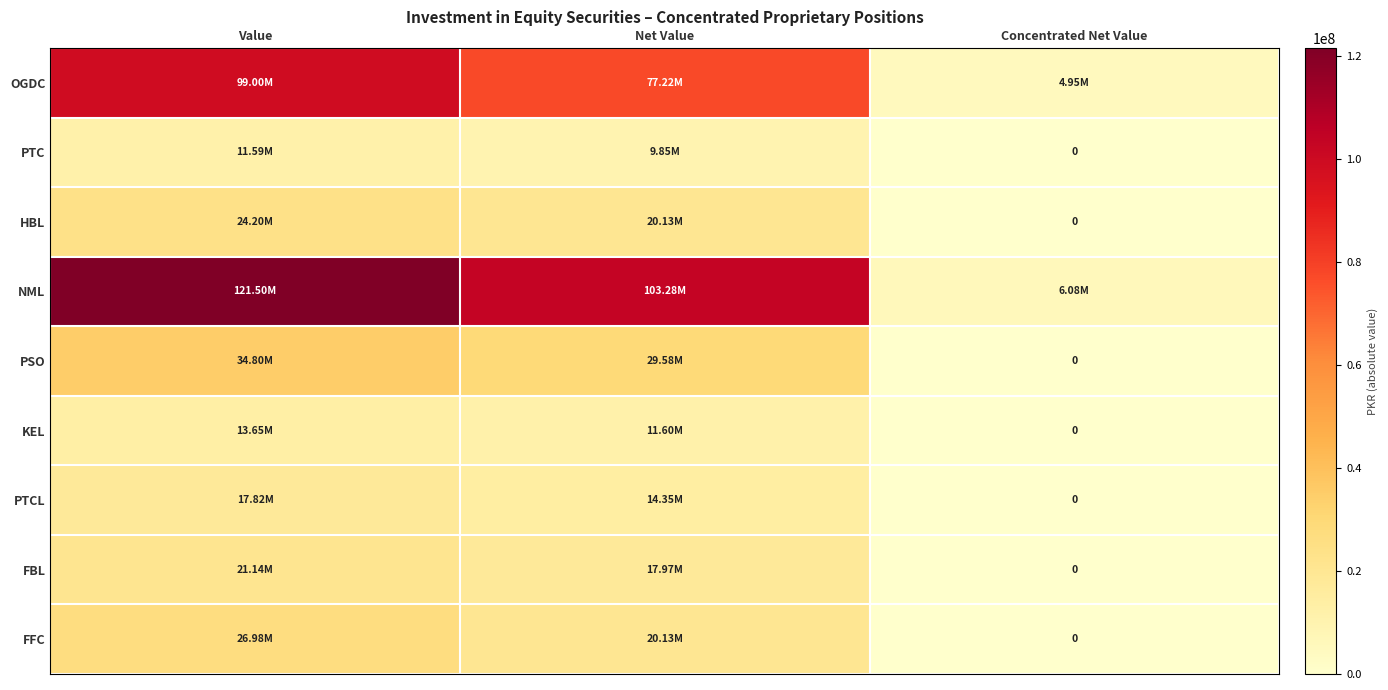

Which series has the widest spread of values?

NML